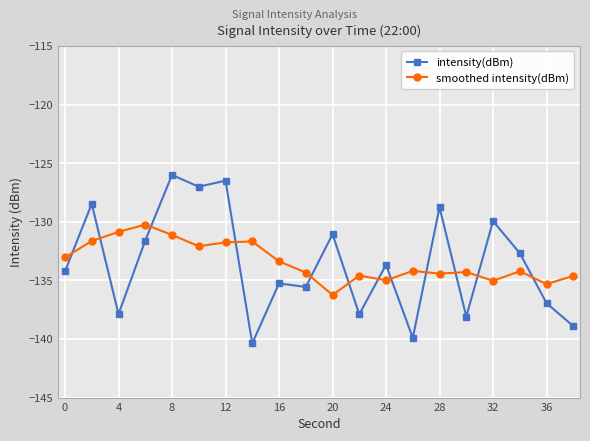

What are all the series names shown in the legend?

intensity(dBm), smoothed intensity(dBm)